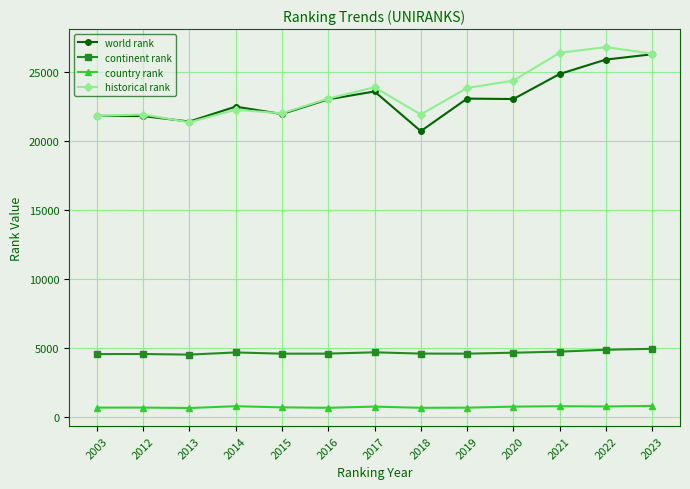

What are all the series names shown in the legend?

world rank, continent rank, country rank, historical rank